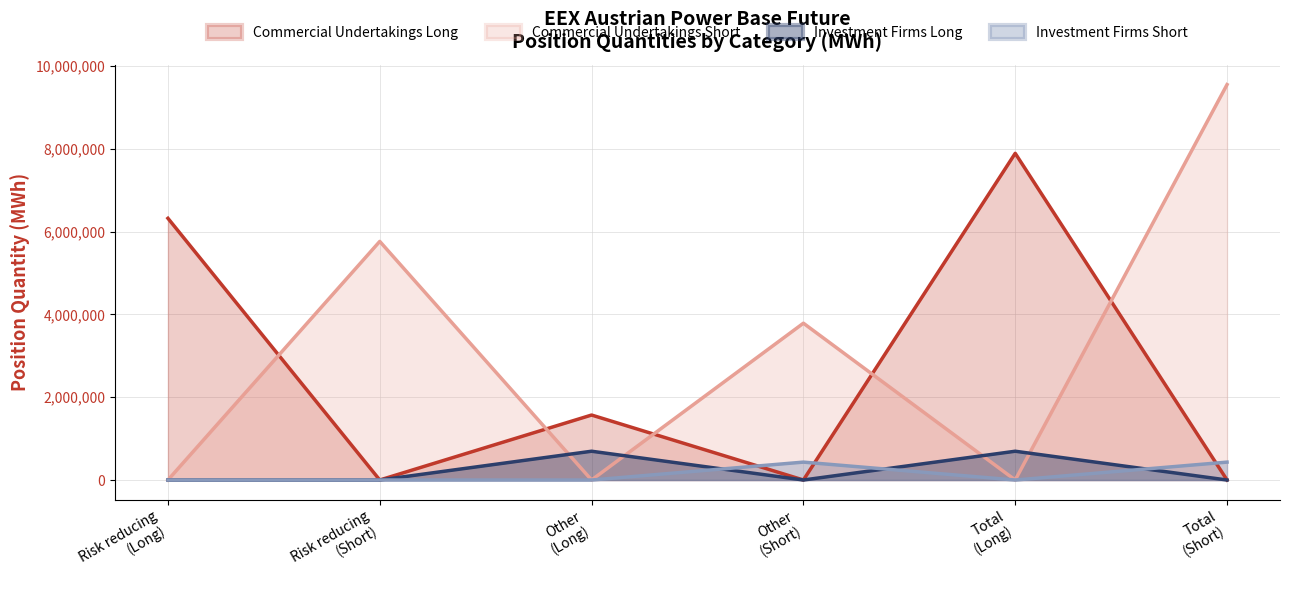

Reading right to left, what are all the values shown in this chart?

Commercial Undertakings Long: Total
(Short)=0	Total
(Long)=7894180	Other
(Short)=0	Other
(Long)=1570109	Risk reducing
(Short)=0	Risk reducing
(Long)=6324071
Commercial Undertakings Short: Total
(Short)=9554963	Total
(Long)=0	Other
(Short)=3789216	Other
(Long)=0	Risk reducing
(Short)=5765747	Risk reducing
(Long)=0
Investment Firms Long: Total
(Short)=0	Total
(Long)=695409	Other
(Short)=0	Other
(Long)=695409	Risk reducing
(Short)=0	Risk reducing
(Long)=0
Investment Firms Short: Total
(Short)=432417	Total
(Long)=0	Other
(Short)=432417	Other
(Long)=0	Risk reducing
(Short)=0	Risk reducing
(Long)=0